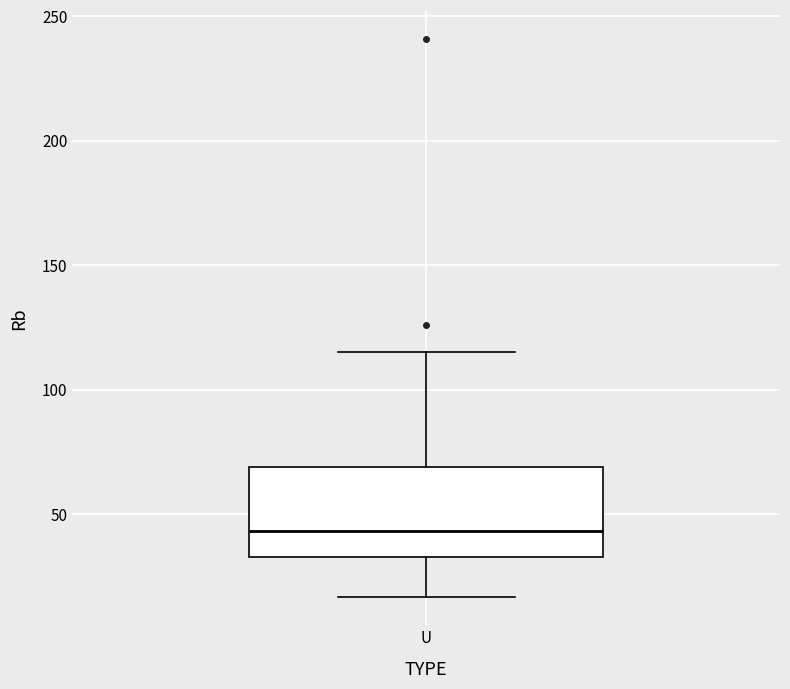

Read this box plot against the y-axis: the position of the median line, the range covered by the box, and the ends of both whiskers. The values are not printed on the chart, so give them approximately, as read against the axis.

median 45, box 35 to 70, whiskers 15 to 115